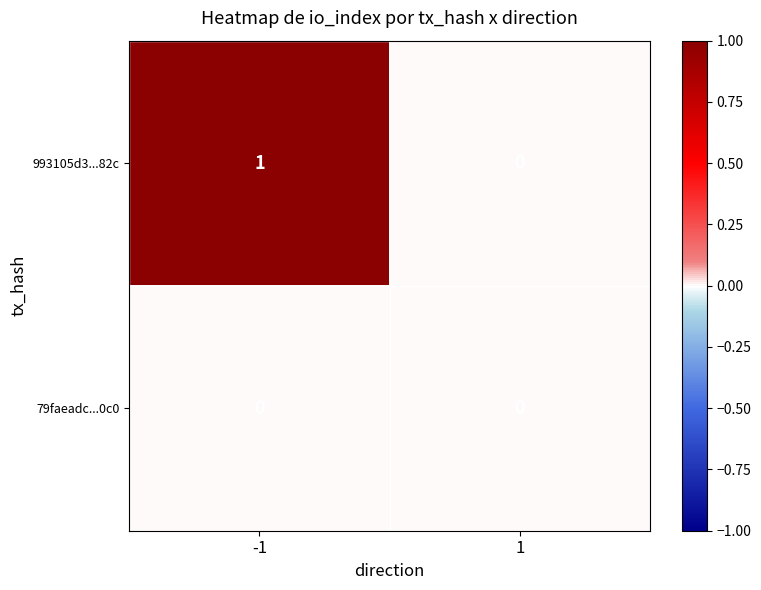

Which series has the largest total across all categories?

993105d3...82c